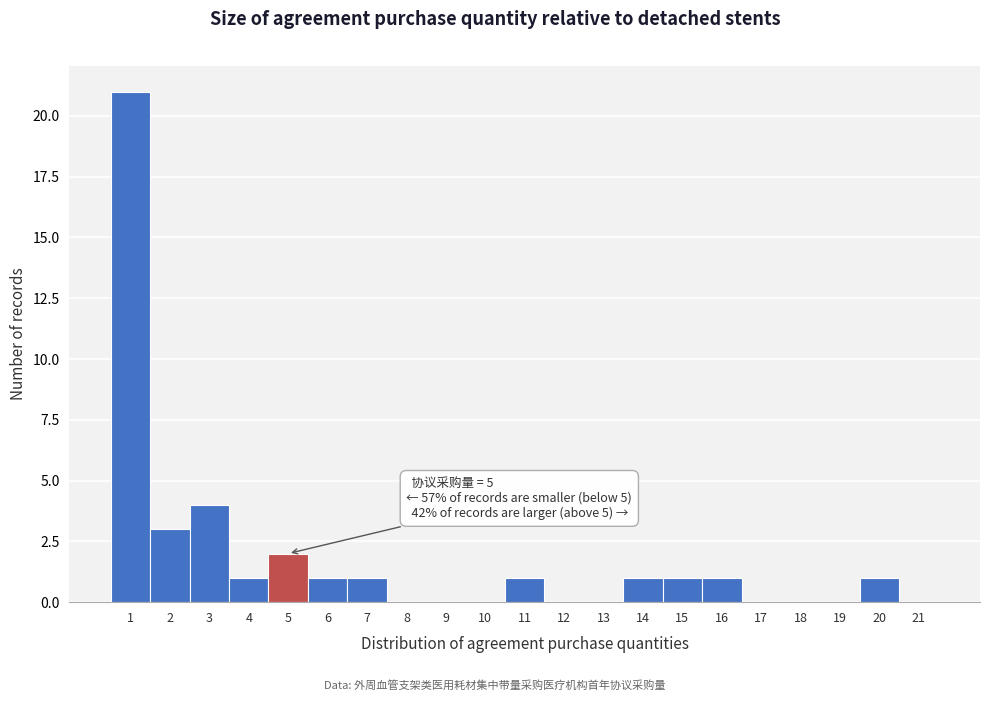

Which range on the x-axis has the tallest bar?

0.5 to 1.5